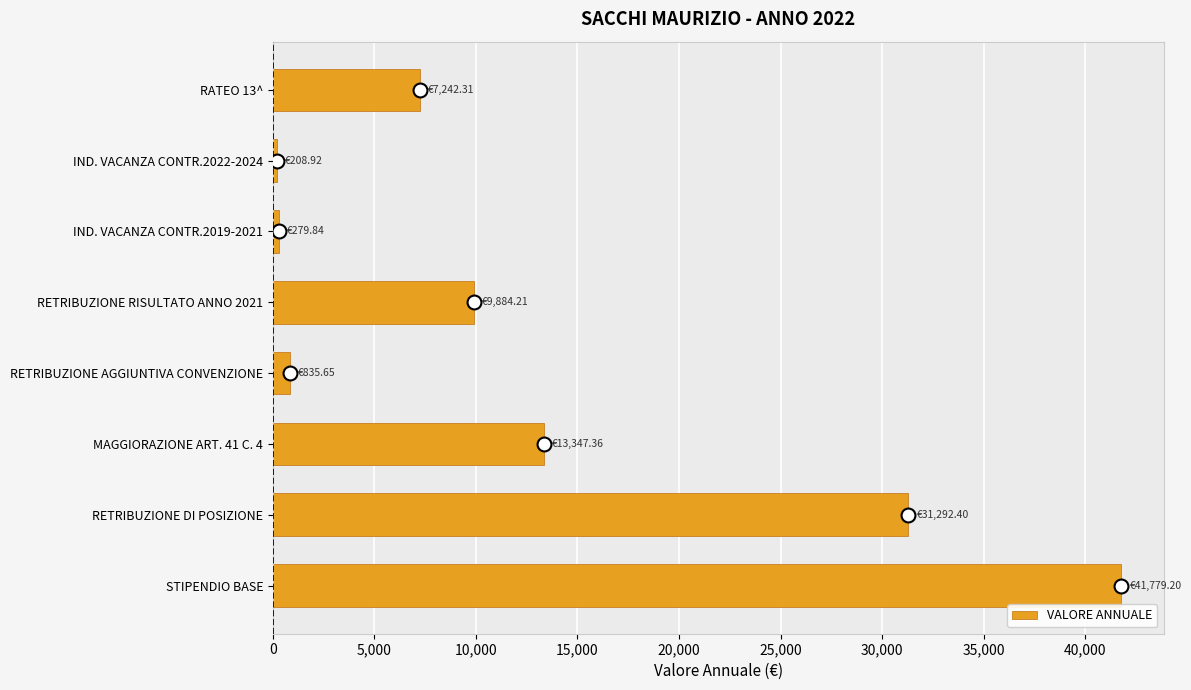

Which has a higher value, STIPENDIO BASE or RETRIBUZIONE AGGIUNTIVA CONVENZIONE?

STIPENDIO BASE